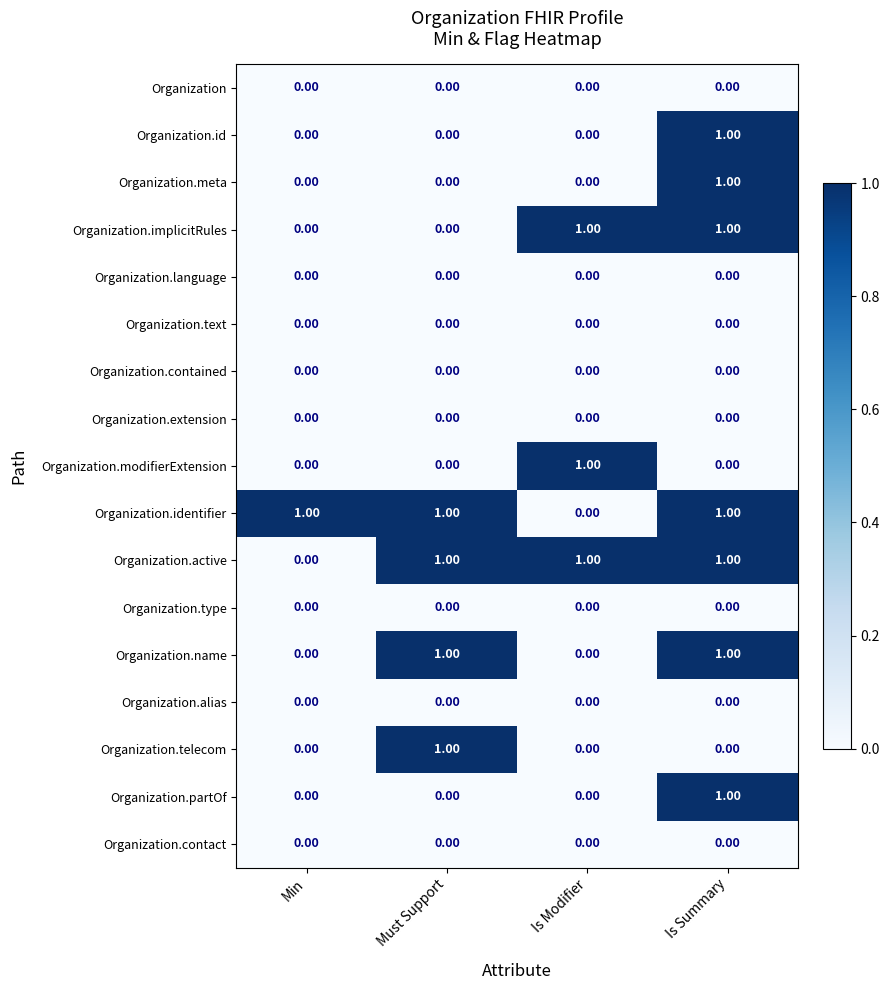

What is the sum of all Organization.identifier values?

3